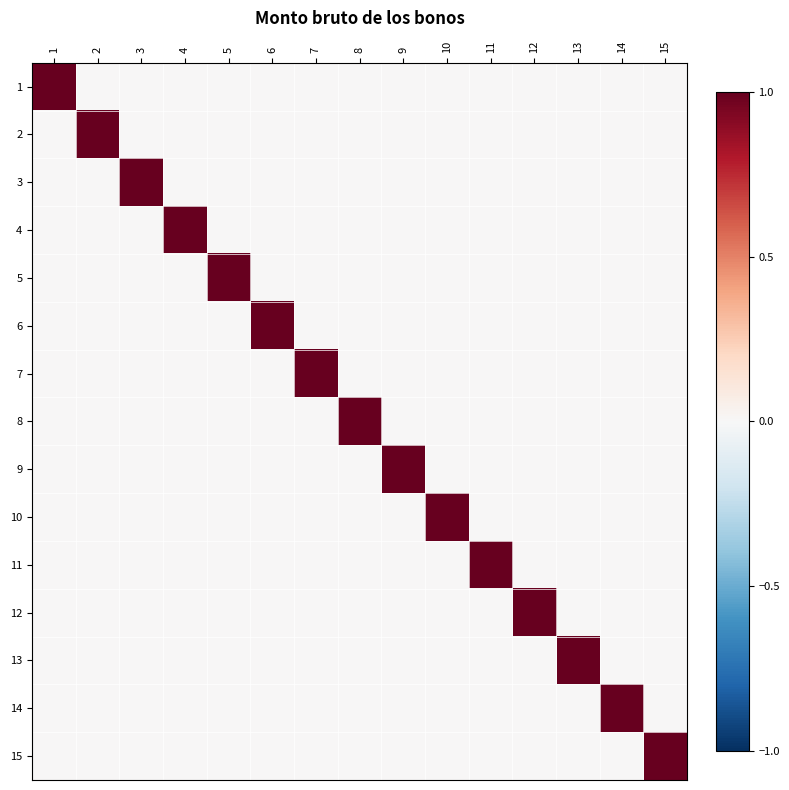

Reading right to left, transcribe all the data shown in this chart.

1: 15=0	14=0	13=0	12=0	11=0	10=0	9=0	8=0	7=0	6=0	5=0	4=0	3=0	2=0	1=1
2: 15=0	14=0	13=0	12=0	11=0	10=0	9=0	8=0	7=0	6=0	5=0	4=0	3=0	2=1	1=0
3: 15=0	14=0	13=0	12=0	11=0	10=0	9=0	8=0	7=0	6=0	5=0	4=0	3=1	2=0	1=0
4: 15=0	14=0	13=0	12=0	11=0	10=0	9=0	8=0	7=0	6=0	5=0	4=1	3=0	2=0	1=0
5: 15=0	14=0	13=0	12=0	11=0	10=0	9=0	8=0	7=0	6=0	5=1	4=0	3=0	2=0	1=0
6: 15=0	14=0	13=0	12=0	11=0	10=0	9=0	8=0	7=0	6=1	5=0	4=0	3=0	2=0	1=0
7: 15=0	14=0	13=0	12=0	11=0	10=0	9=0	8=0	7=1	6=0	5=0	4=0	3=0	2=0	1=0
8: 15=0	14=0	13=0	12=0	11=0	10=0	9=0	8=1	7=0	6=0	5=0	4=0	3=0	2=0	1=0
9: 15=0	14=0	13=0	12=0	11=0	10=0	9=1	8=0	7=0	6=0	5=0	4=0	3=0	2=0	1=0
10: 15=0	14=0	13=0	12=0	11=0	10=1	9=0	8=0	7=0	6=0	5=0	4=0	3=0	2=0	1=0
11: 15=0	14=0	13=0	12=0	11=1	10=0	9=0	8=0	7=0	6=0	5=0	4=0	3=0	2=0	1=0
12: 15=0	14=0	13=0	12=1	11=0	10=0	9=0	8=0	7=0	6=0	5=0	4=0	3=0	2=0	1=0
13: 15=0	14=0	13=1	12=0	11=0	10=0	9=0	8=0	7=0	6=0	5=0	4=0	3=0	2=0	1=0
14: 15=0	14=1	13=0	12=0	11=0	10=0	9=0	8=0	7=0	6=0	5=0	4=0	3=0	2=0	1=0
15: 15=1	14=0	13=0	12=0	11=0	10=0	9=0	8=0	7=0	6=0	5=0	4=0	3=0	2=0	1=0